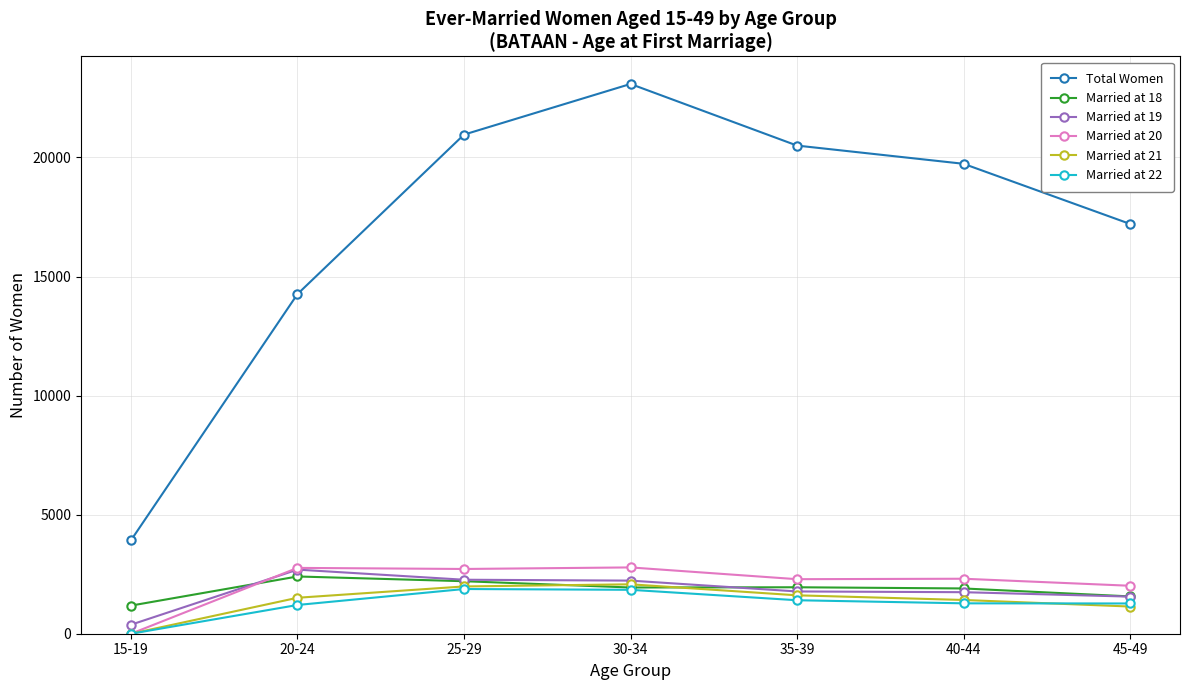

What value does the Married at 21 series have at 30-34, to the nearest 100?

2100